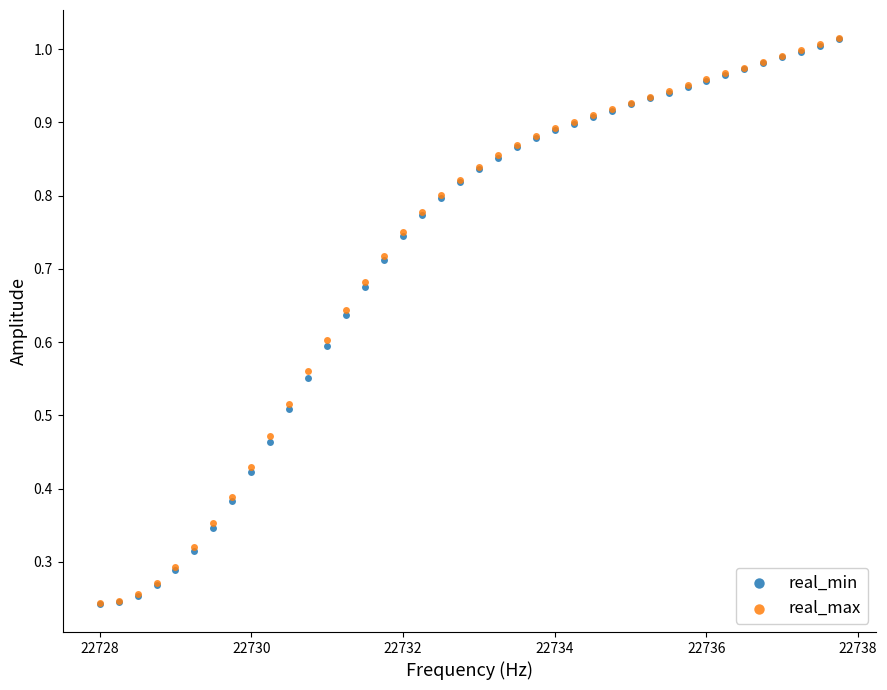

What are all the series names shown in the legend?

real_min, real_max